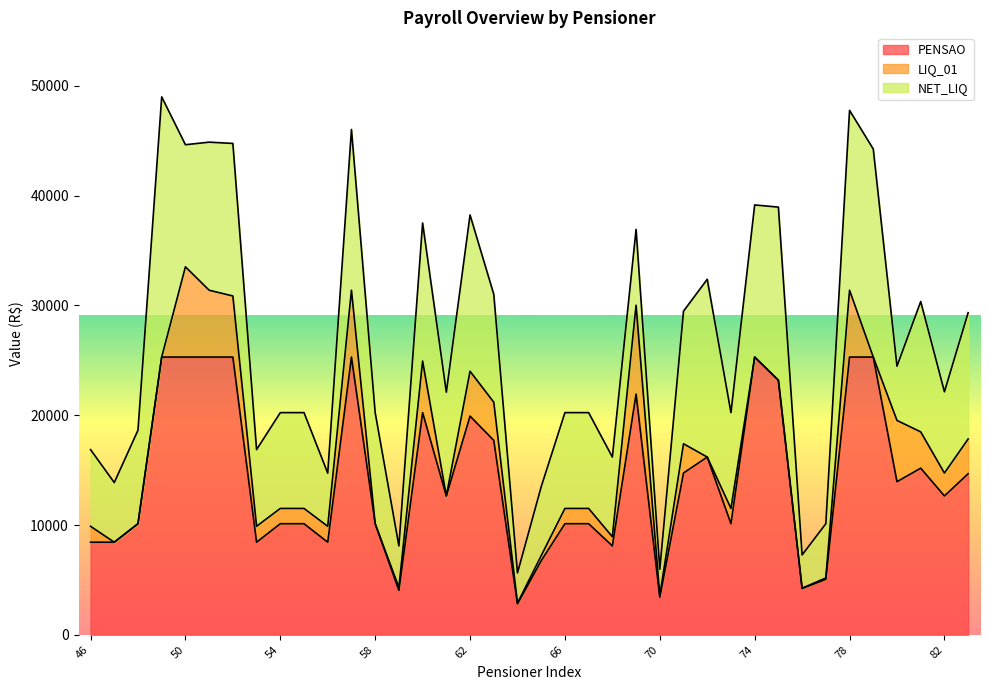

Which series ends up on top after the final intersection of LIQ_01 and NET_LIQ?

NET_LIQ